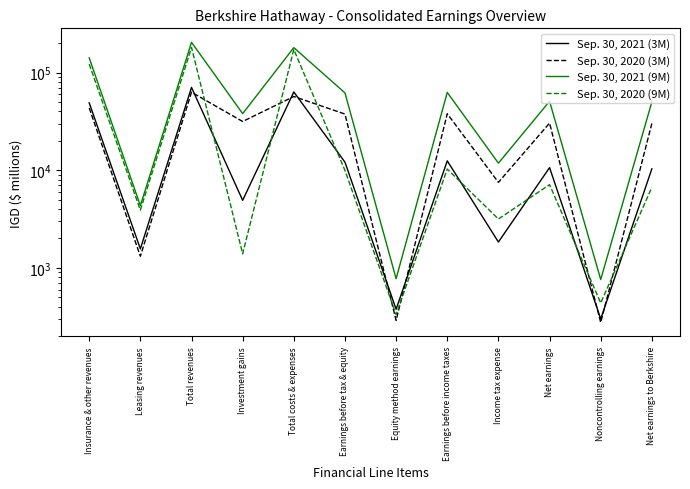

At Net earnings, list the series in order from smallest to largest.

Sep. 30, 2020 (9M), Sep. 30, 2021 (3M), Sep. 30, 2020 (3M), Sep. 30, 2021 (9M)